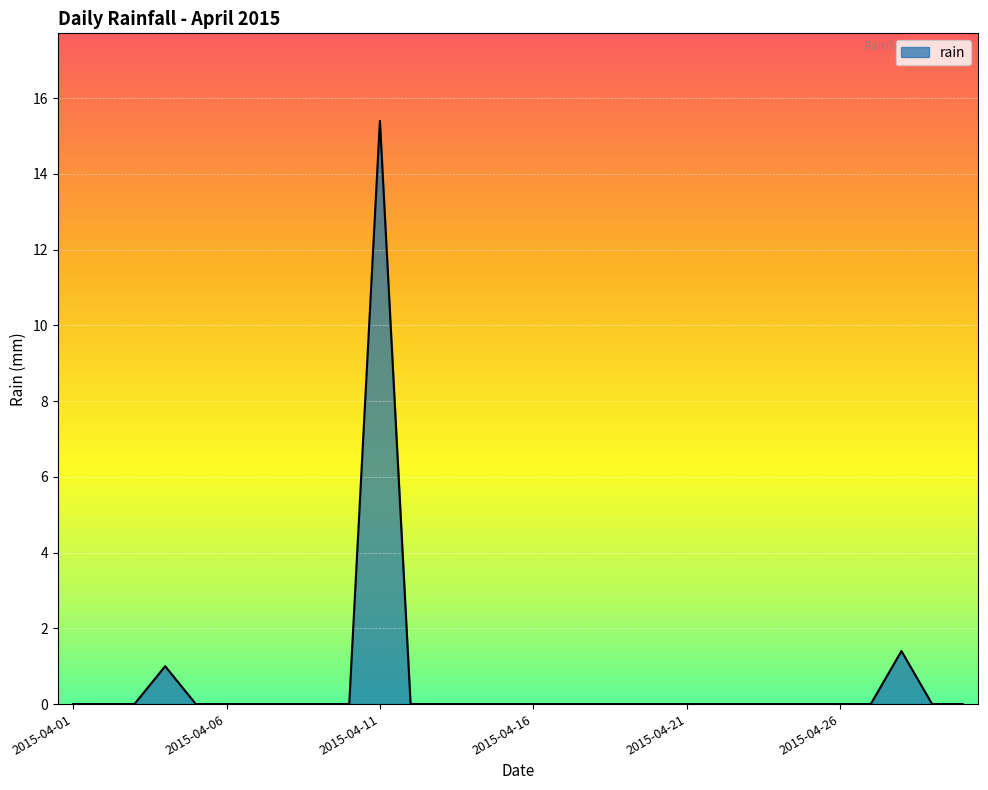

What is the greatest value displayed?

15.4